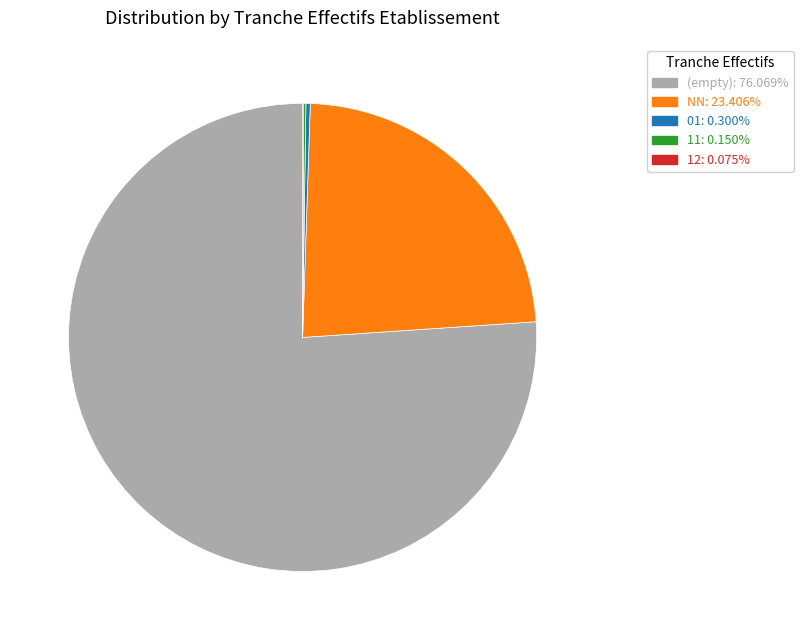

Is there any slice that represents more than half of the pie?

Yes